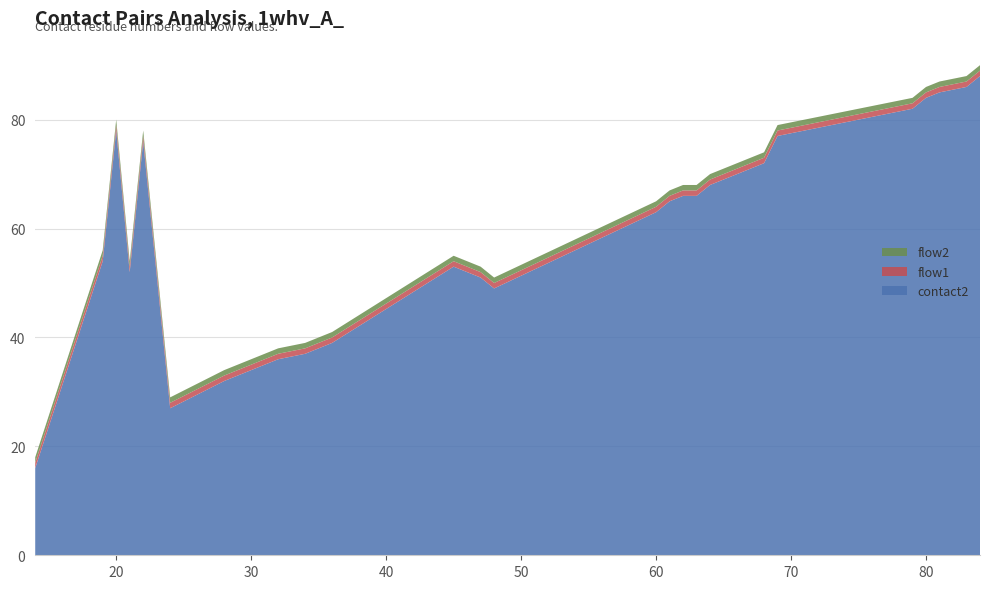

Reading left to right, transcribe all the data shown in this chart.

contact2: 14=16	19=54	20=78	21=52	22=76	24=27	28=32	29=33	30=34	31=35	32=36	34=37	35=38	36=39	45=53	47=51	48=49	60=63	61=65	62=66	63=66	64=68	66=70	68=72	69=77	79=82	80=84	81=85	83=86	84=88
flow1: 14=1	19=1	20=1	21=1	22=1	24=1	28=1	29=1	30=1	31=1	32=1	34=1	35=1	36=1	45=1	47=1	48=1	60=1	61=1	62=1	63=1	64=1	66=1	68=1	69=1	79=1	80=1	81=1	83=1	84=1
flow2: 14=1	19=1	20=1	21=1	22=1	24=1	28=1	29=1	30=1	31=1	32=1	34=1	35=1	36=1	45=1	47=1	48=1	60=1	61=1	62=1	63=1	64=1	66=1	68=1	69=1	79=1	80=1	81=1	83=1	84=1